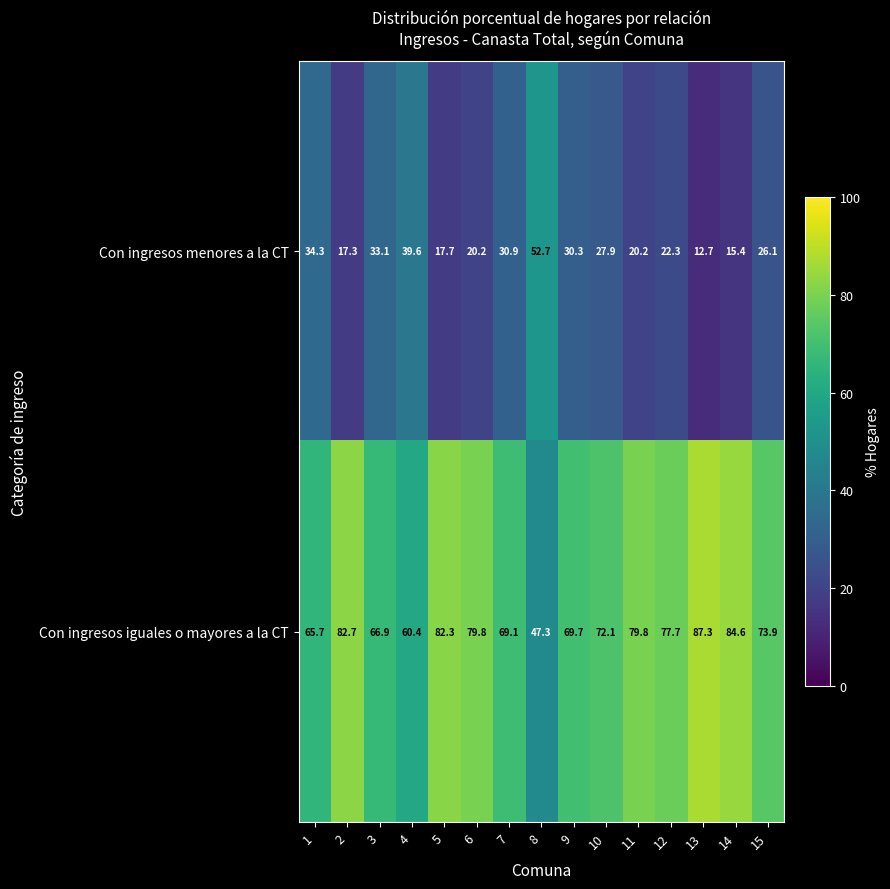

What is the sum of the Con ingresos menores a la CT values at 2 and 4?

56.9